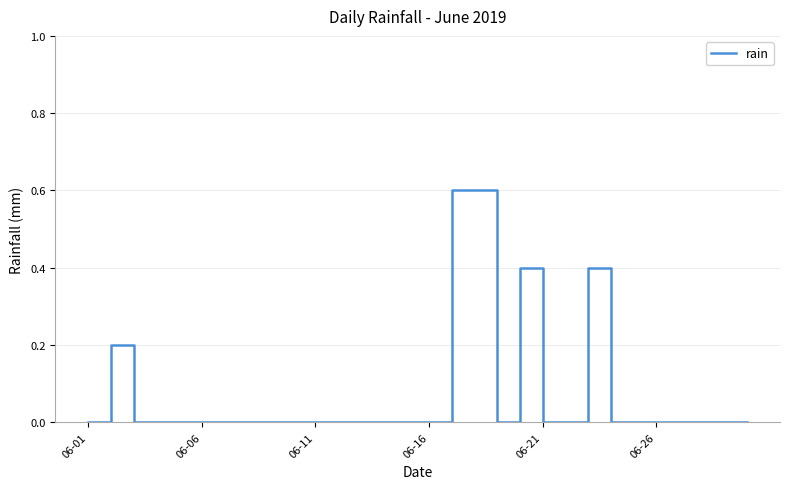

What is the difference between the maximum and minimum values?

0.6